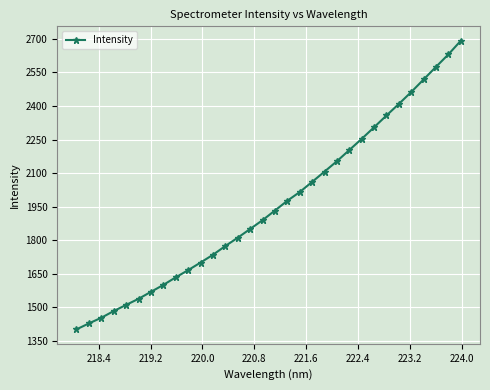

What is the smallest value displayed?

1400.8